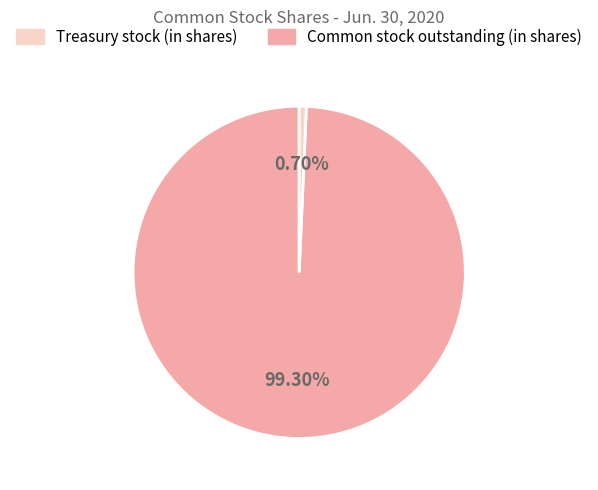

Which category has the smallest portion of the pie?

Treasury stock (in shares)